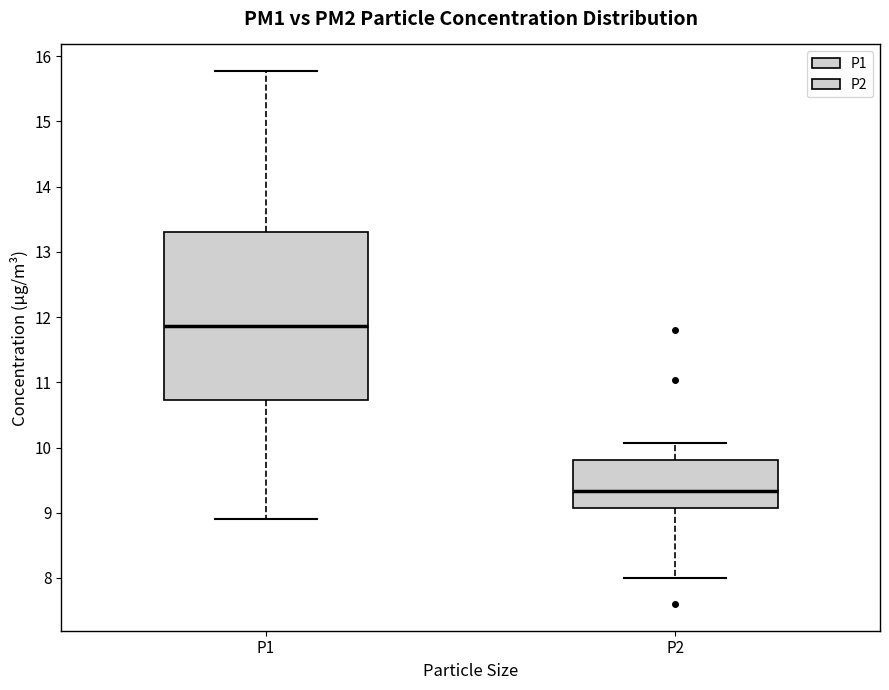

Comparing the boxes themselves (not the whiskers), which one is the tallest?

P1